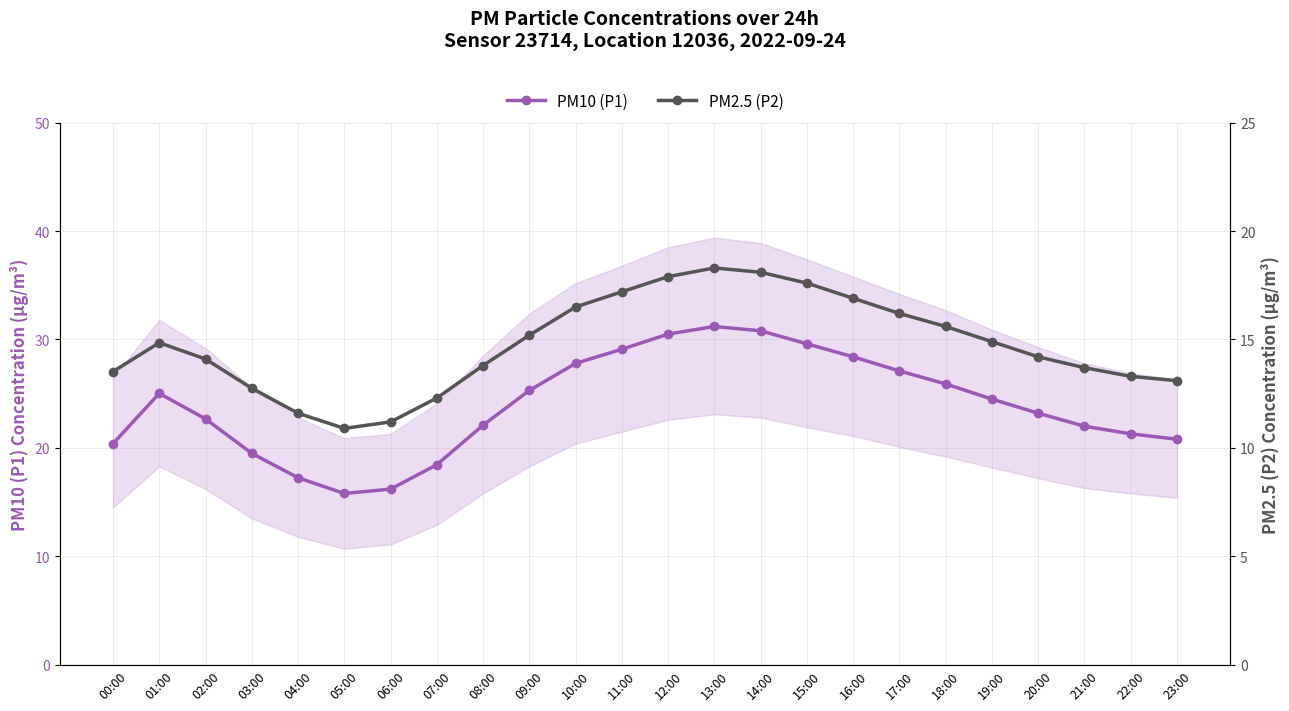

How many data points does each series have?

24